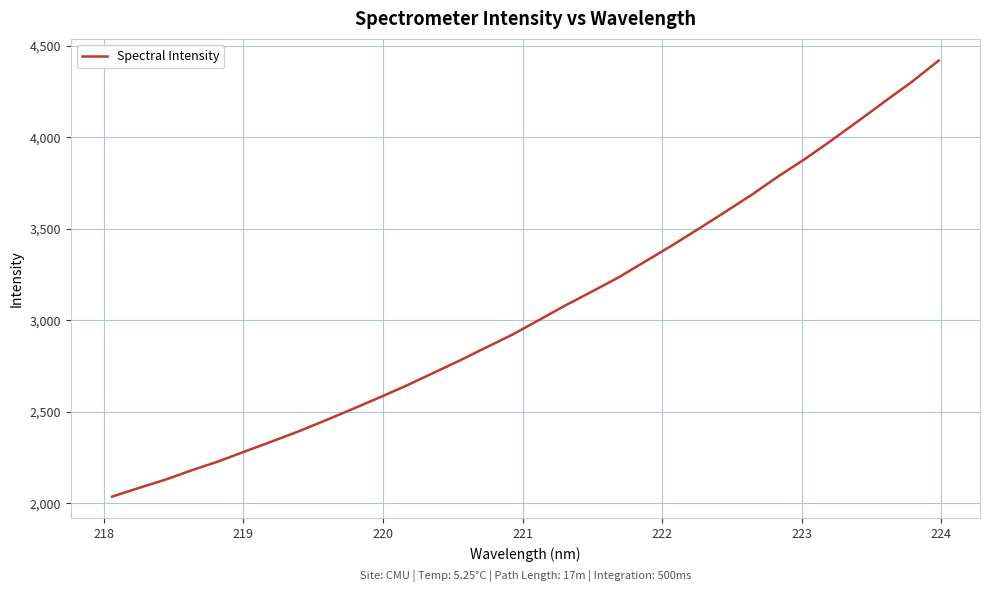

What is the smallest value displayed?

2036.9